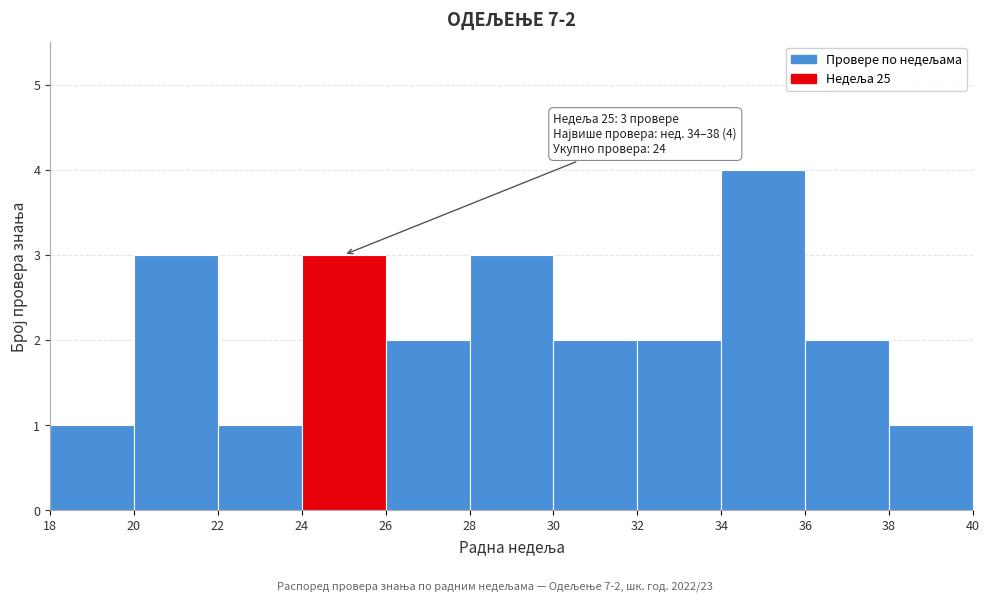

Over which range of the x-axis is the bar tallest?

34 to 36